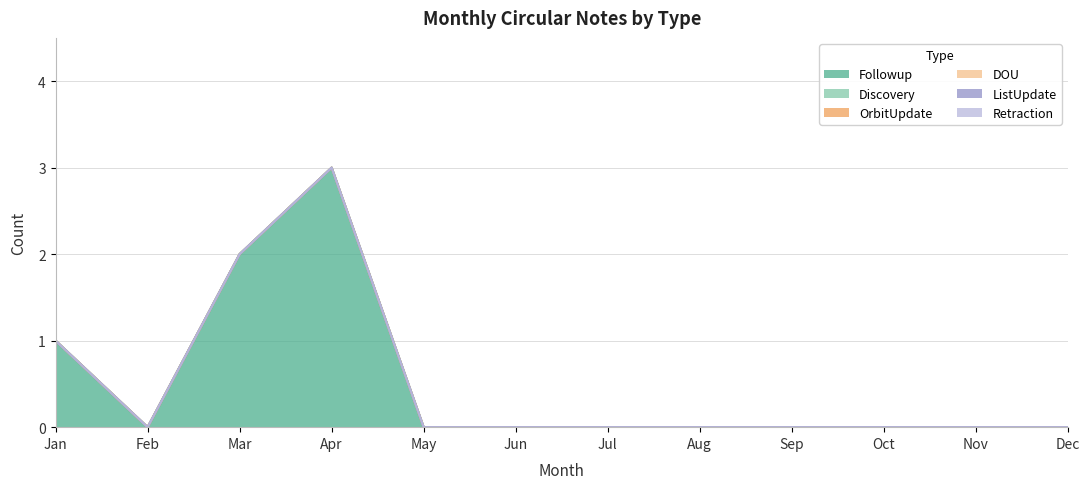

How many categories are shown in the chart?

12